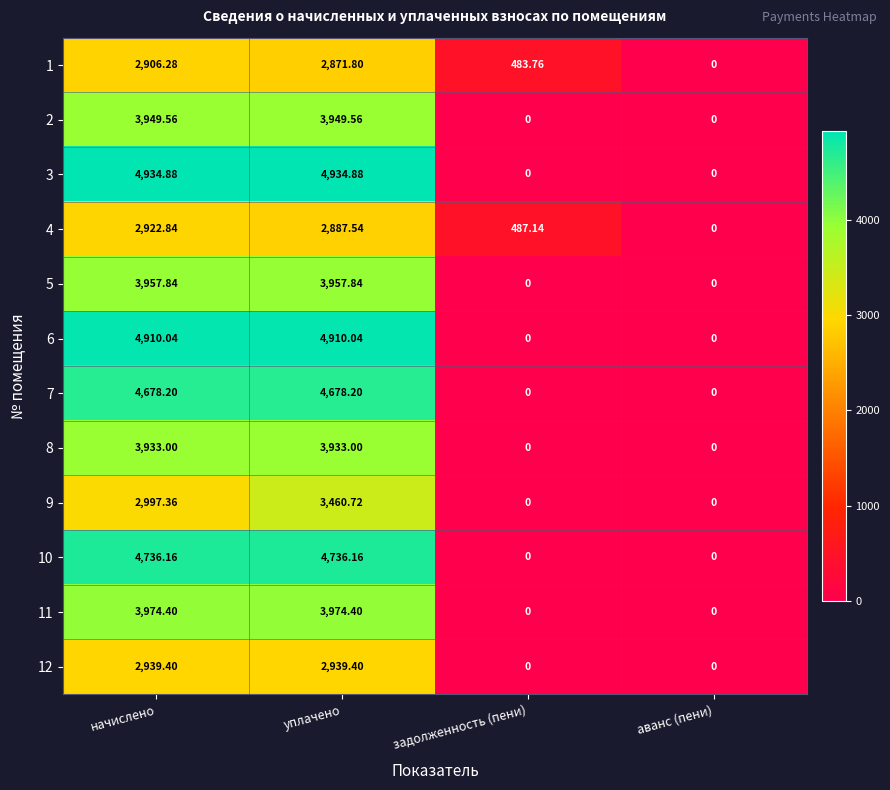

Is the value of 1 at уплачено greater than the value of 9 at задолженность (пени)?

Yes